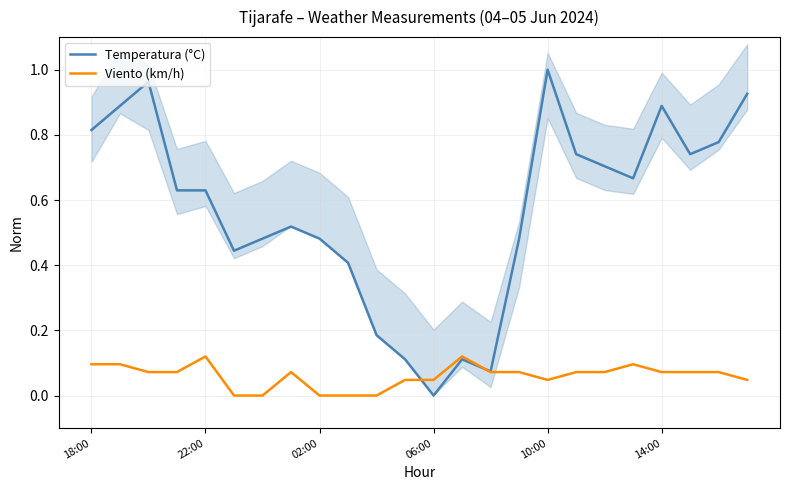

How many data points in Viento (km/h) are above 0?

19